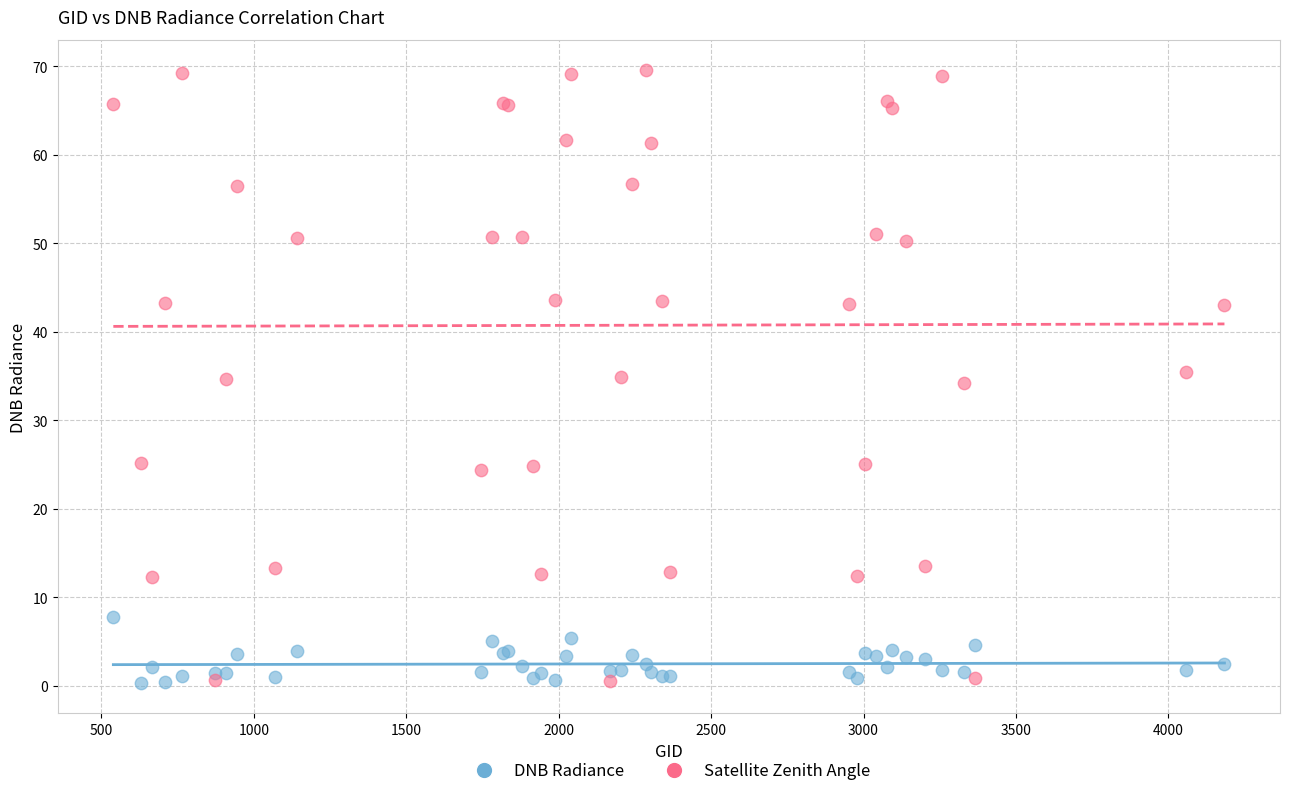

Which series has the widest spread of Y values?

Satellite Zenith Angle